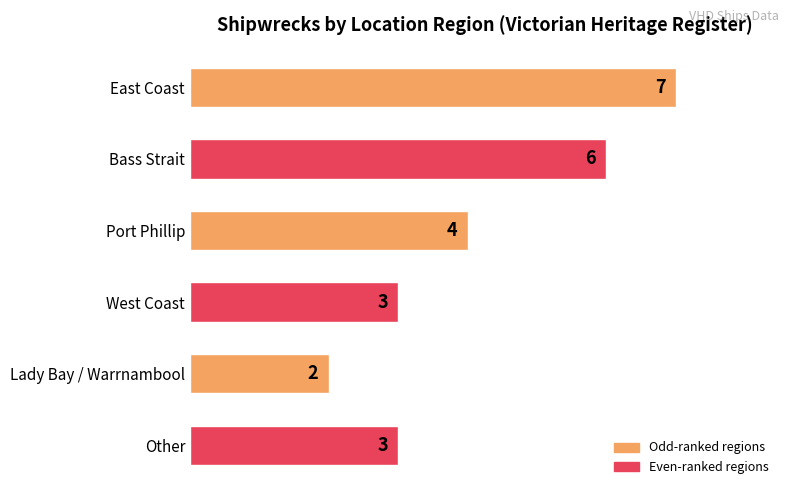

What is the average value?

4